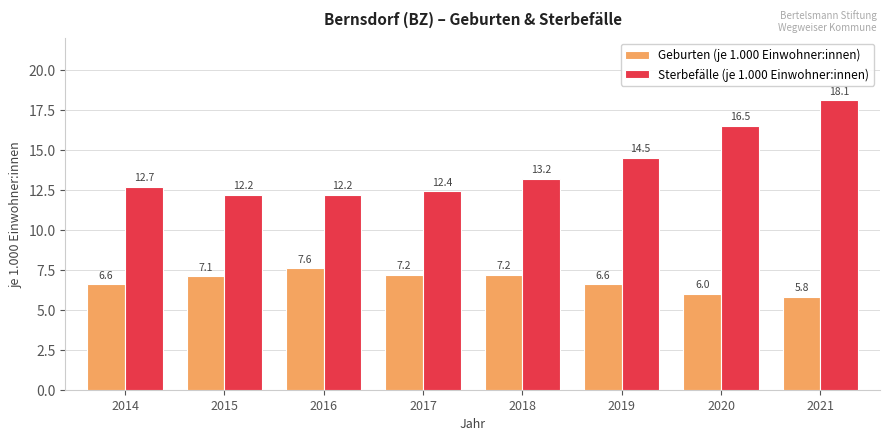

Which series has the widest spread of values?

Sterbefälle (je 1.000 Einwohner:innen)